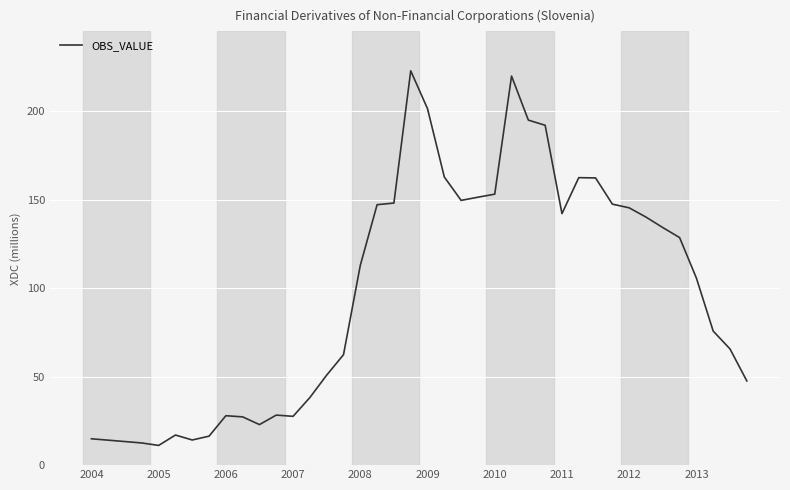

What is the greatest value displayed?

222.7